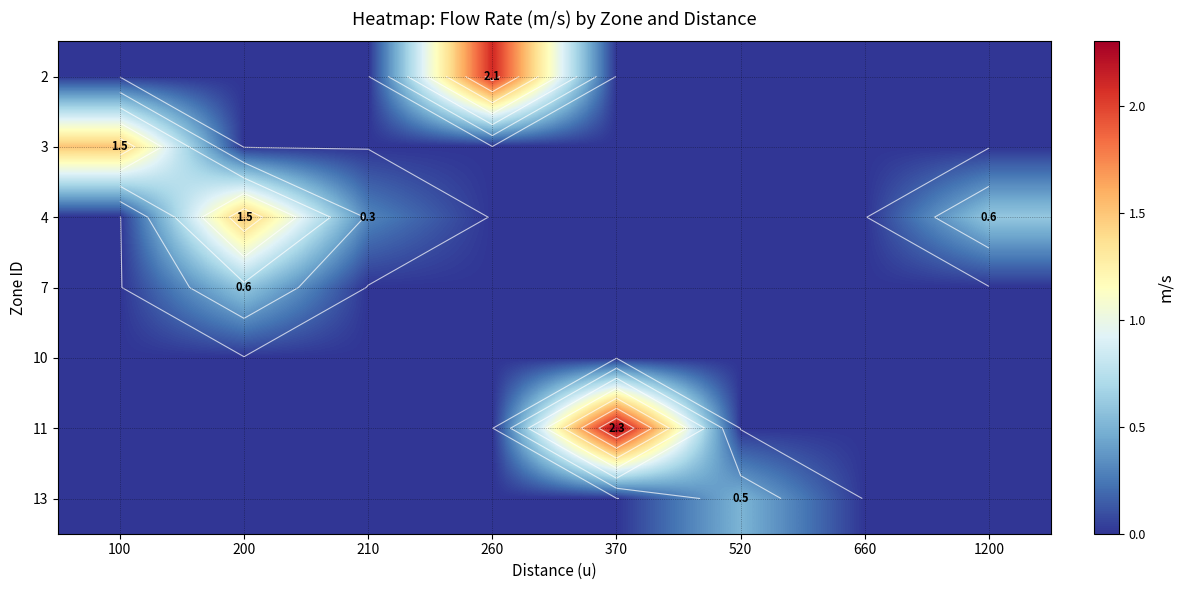

The 7 series shows 0.0 at 100. True or false?

True